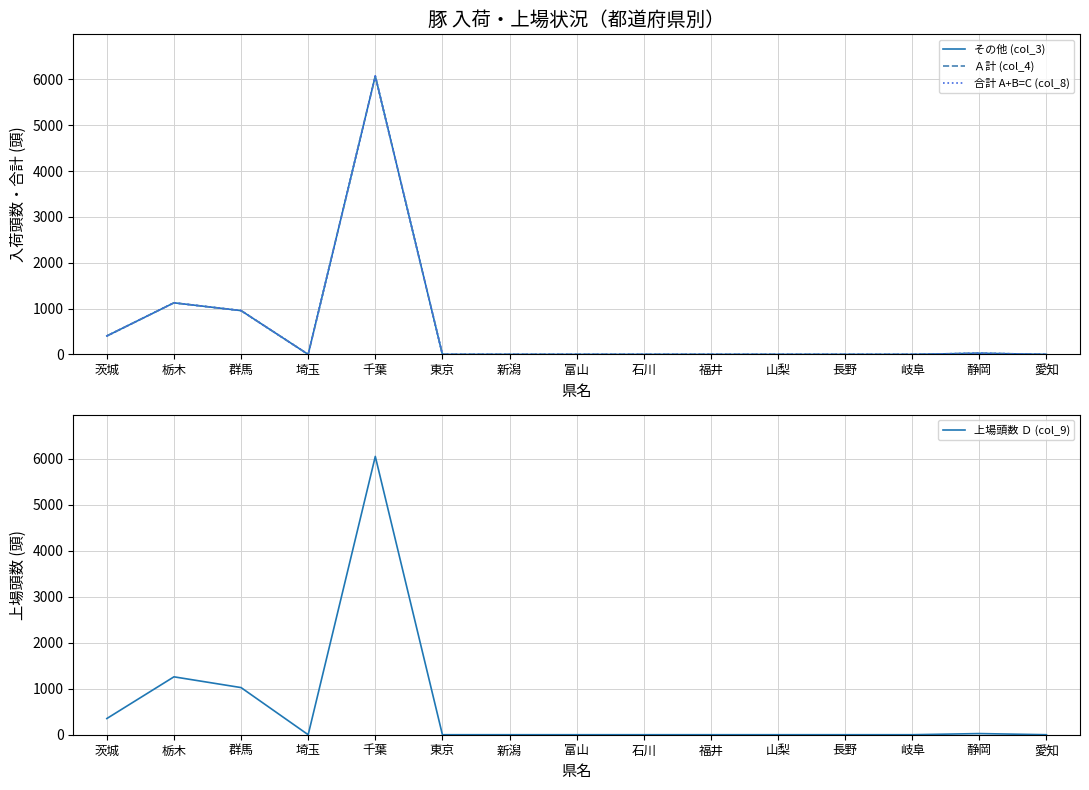

Reading left to right, transcribe all the data shown in this chart.

その他 (col_3): 402	1125	955	0	6071	0	0	0	0	0	0	0	0	25	0
Ａ計 (col_4): 402	1125	955	0	6071	0	0	0	0	0	0	0	0	25	0
合計 A+B=C (col_8): 402	1125	955	0	6071	0	0	0	0	0	0	0	0	25	0
上場頭数 Ｄ (col_9): 352	1259	1025	0	6052	0	0	0	0	0	0	0	0	25	0